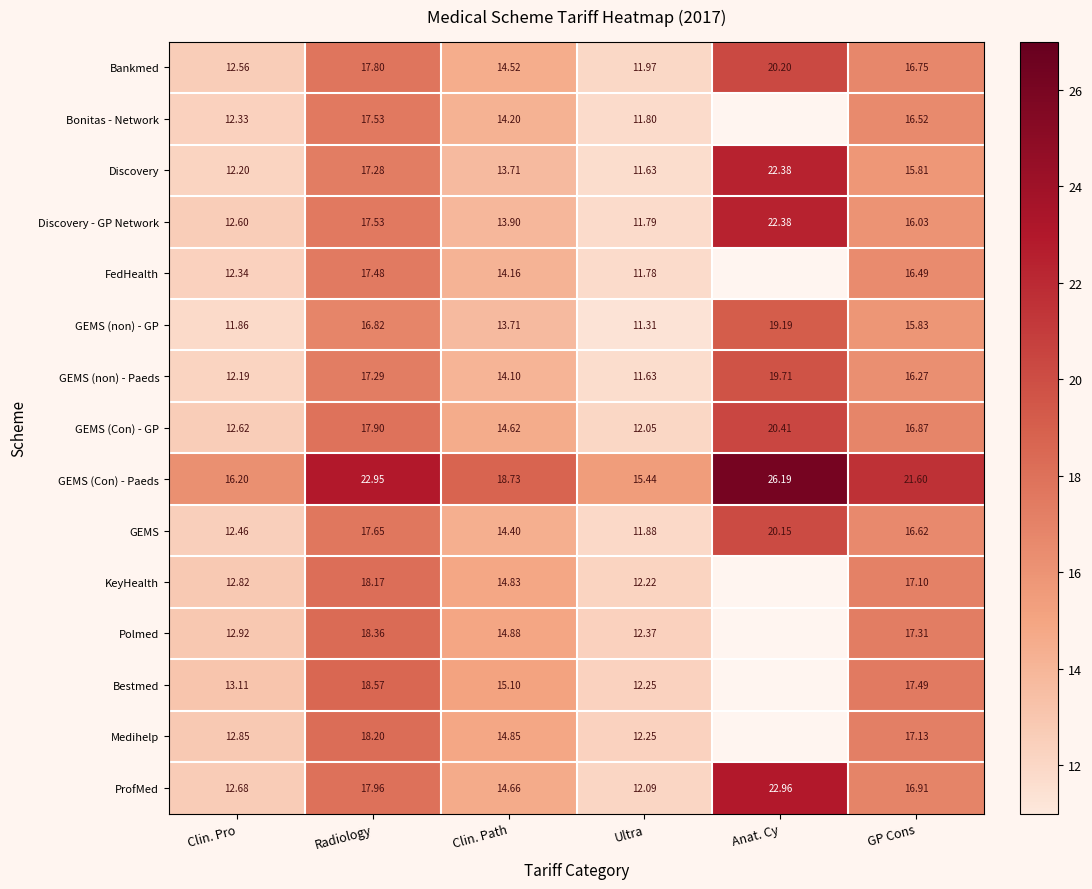

Where is Bankmed nearest to the value 16?

GP Cons